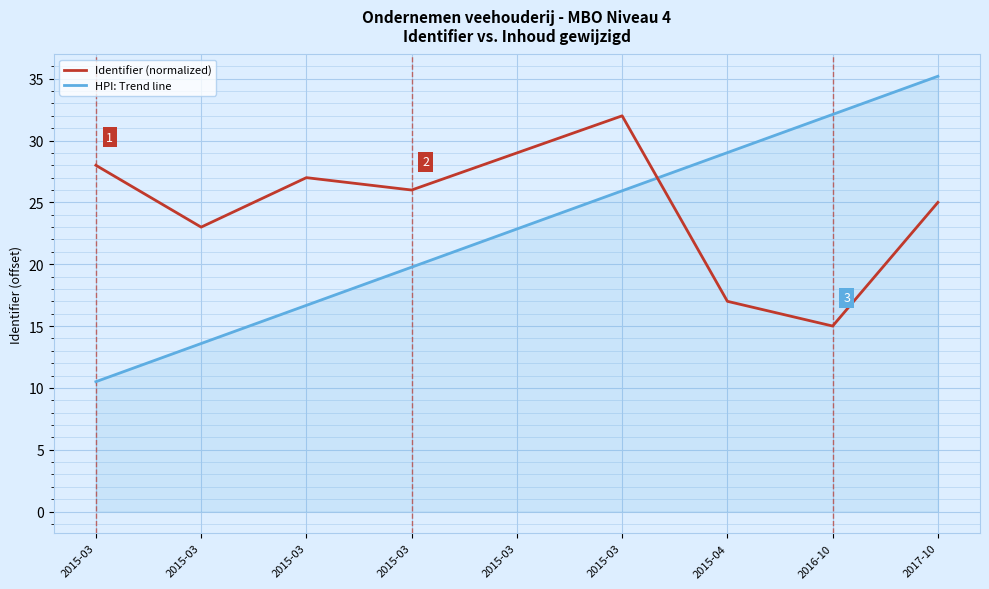

Does the chart display data point markers on the line(s)?

No